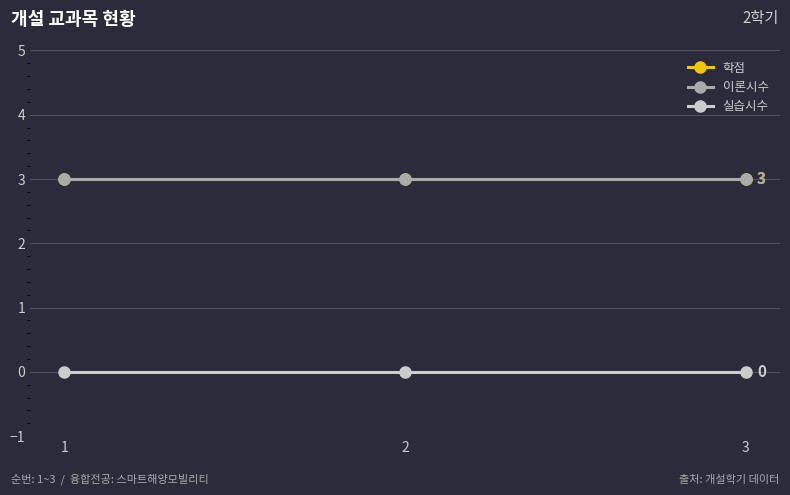

Which label corresponds to the smallest value in the chart?

1